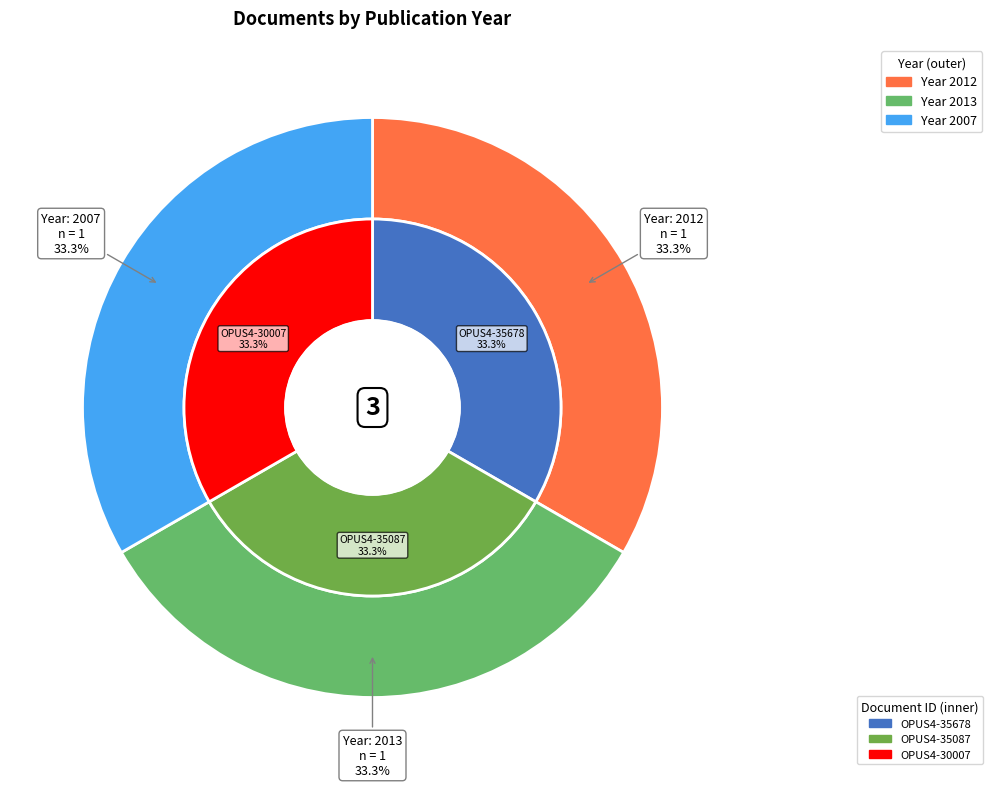

What portion of the pie excludes OPUS4-35087?

66.6%